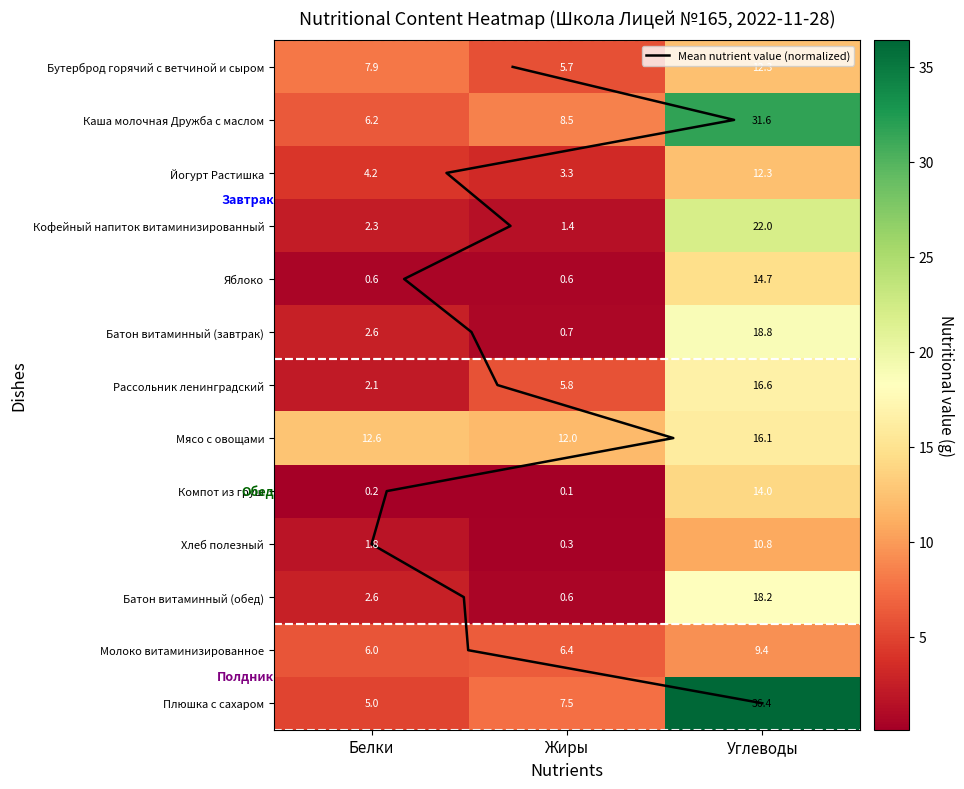

The Каша молочная Дружба с маслом series shows 50.5 at Углеводы. True or false?

False